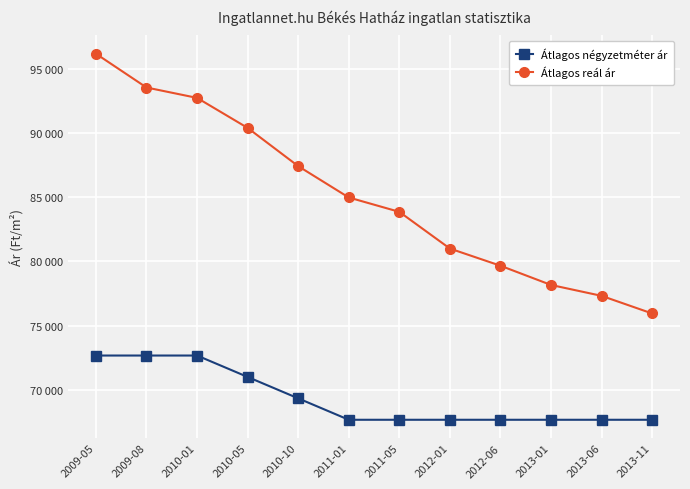

Reading left to right, extract all data points from this chart.

Átlagos négyzetméter ár: 72666	72666	72666	70999	69333	67666	67666	67666	67666	67666	67666	67666
Átlagos reál ár: 96156	93527	92718	90383	87407	84967	83848	80991	79655	78158	77310	75938